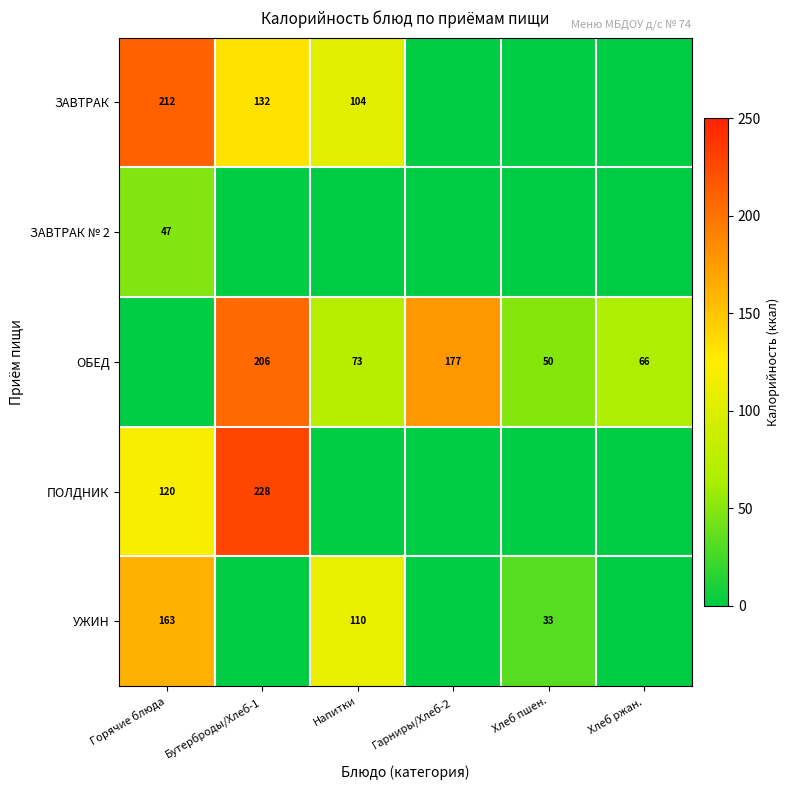

The value of ЗАВТРАК at Бутерброды/Хлеб-1 is 89. True or false?

False